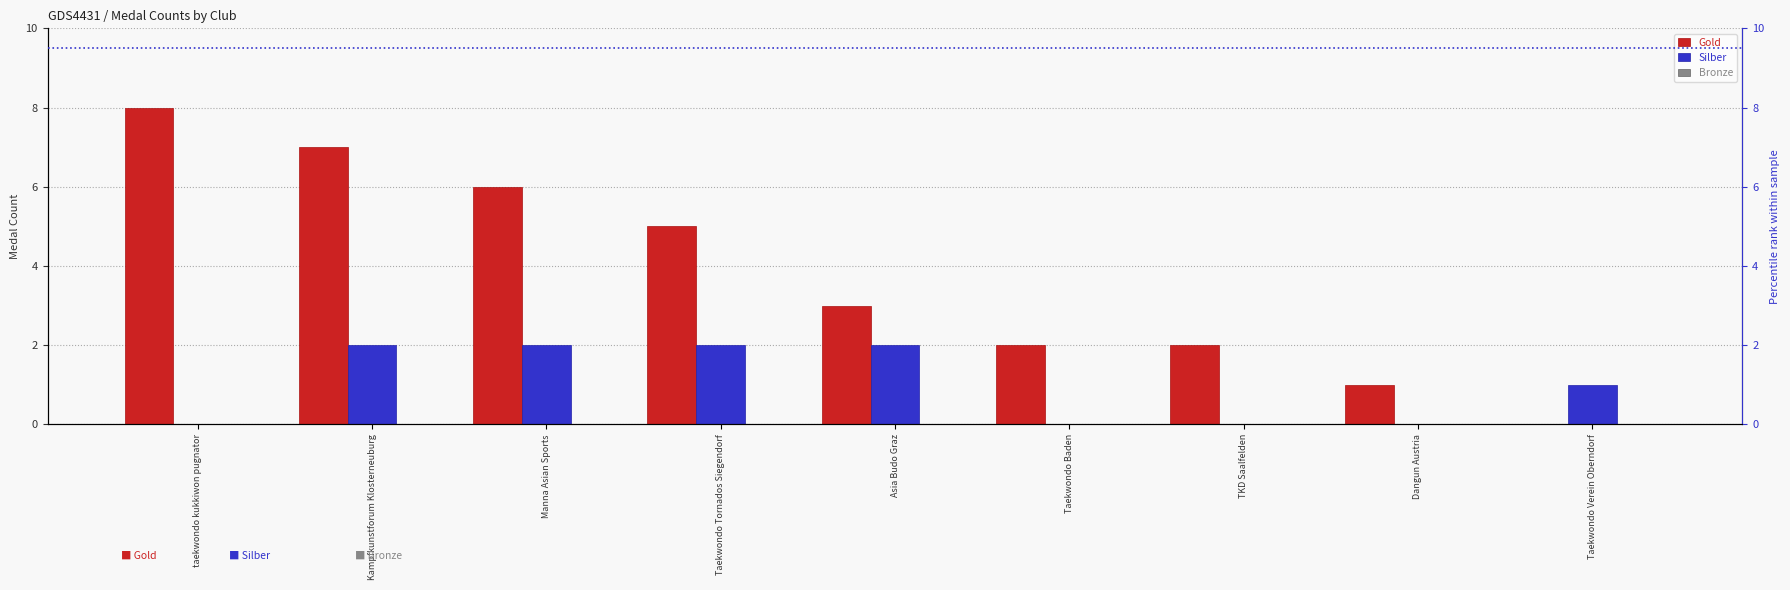

Reading left to right, what are all the values shown in this chart?

Gold: 8	7	6	5	3	2	2	1	0
Silber: 0	2	2	2	2	0	0	0	1
Bronze: 0	0	0	0	0	0	0	0	0